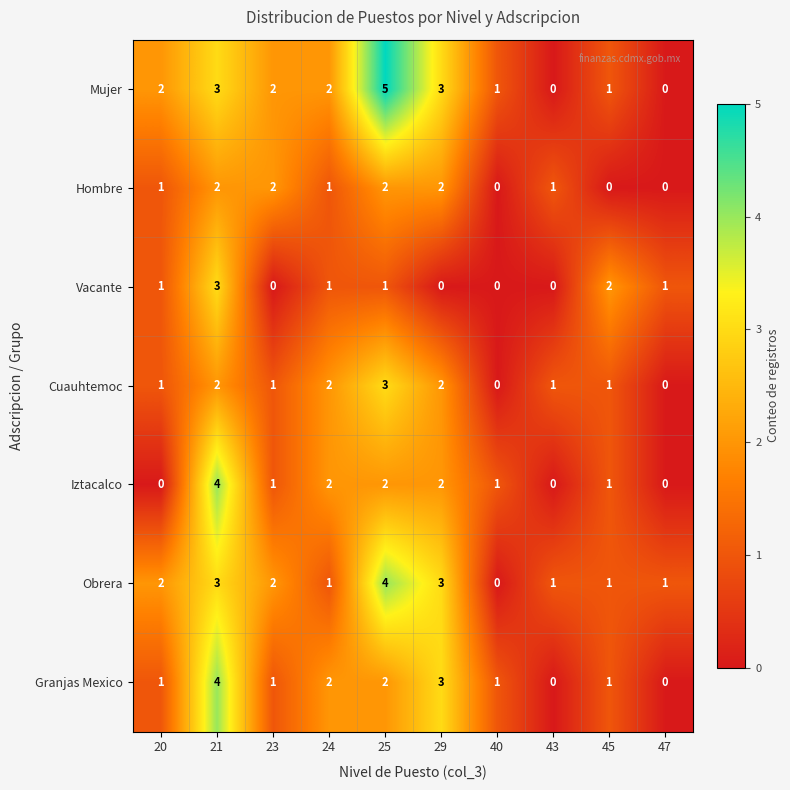

Count the number of data series in this chart.

7